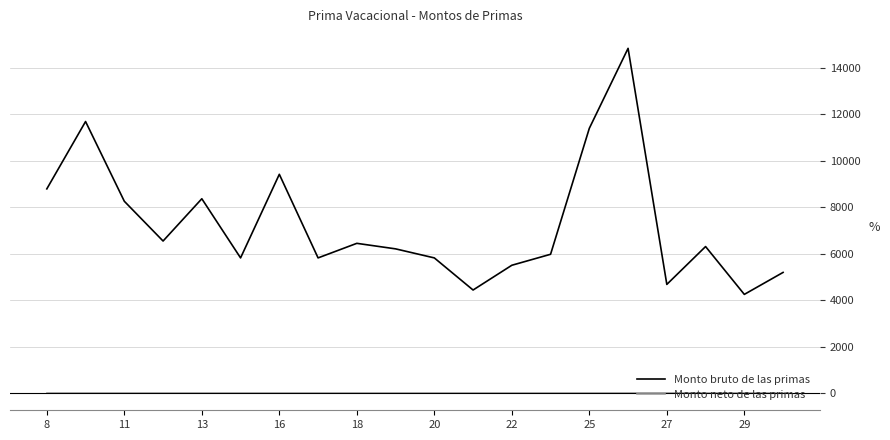

How many interior local peaks does the Monto bruto de las primas series have?

6